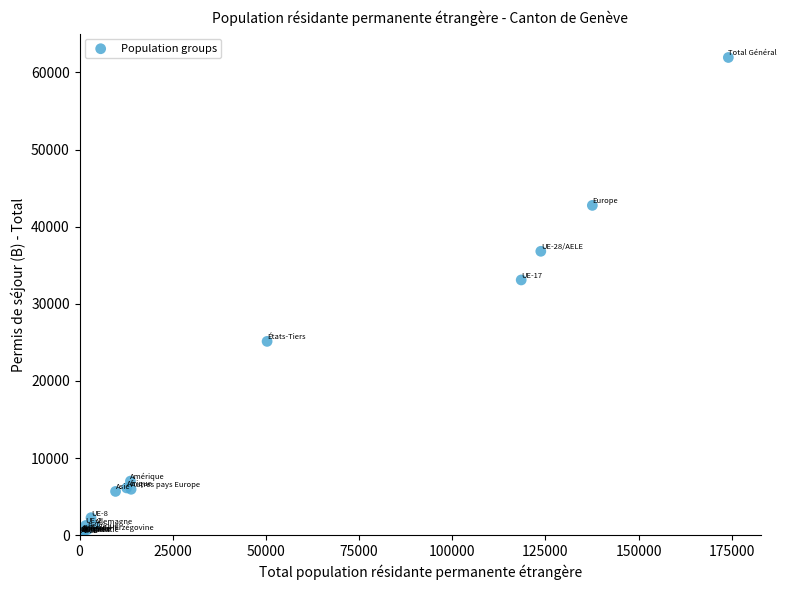

What Y value in the scatter plot is closest to 31009?

33092